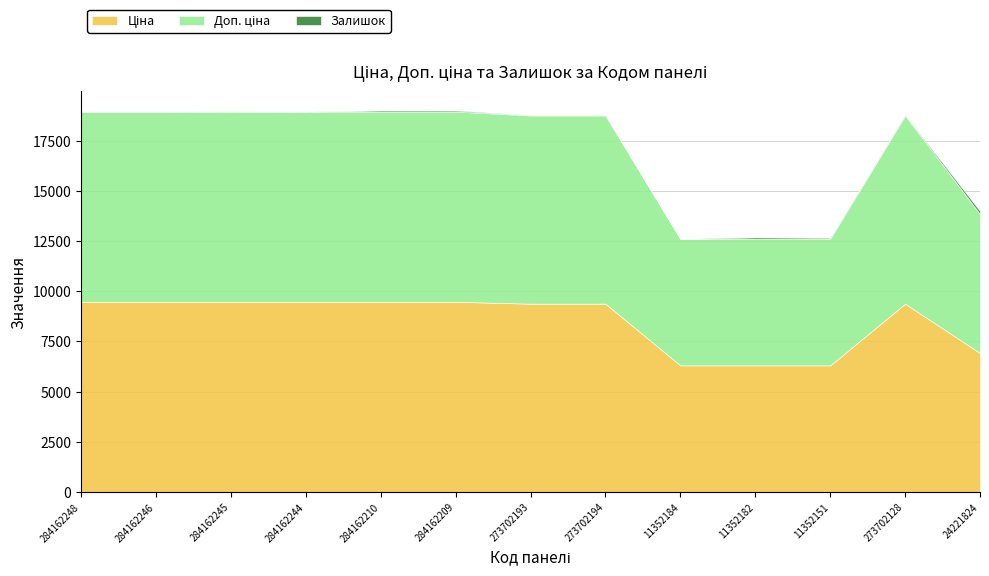

What is the value of the Залишок point at the 9th from the left?

2.0